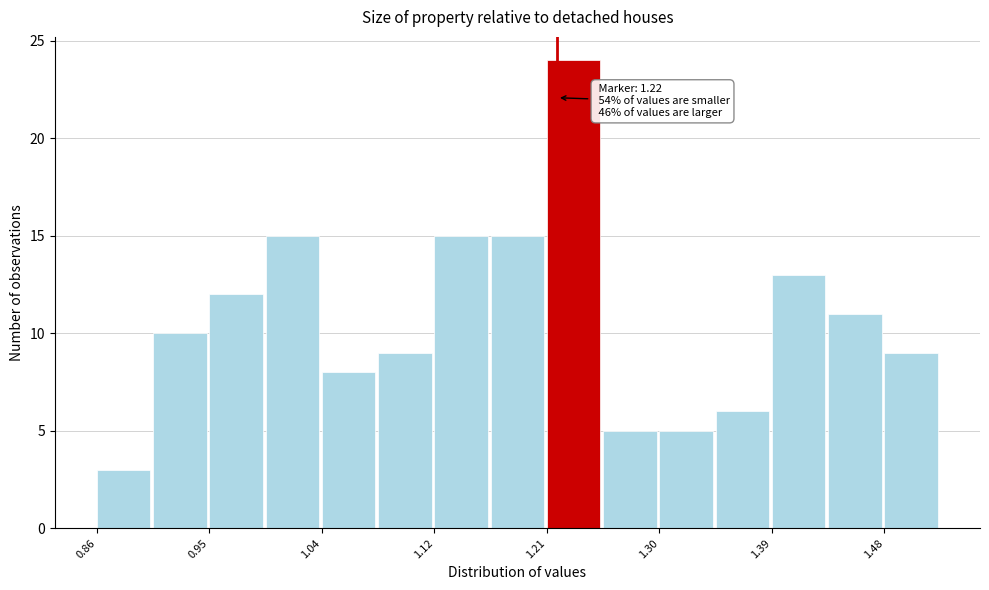

Over which range of the x-axis is the bar tallest?

1.212 to 1.256